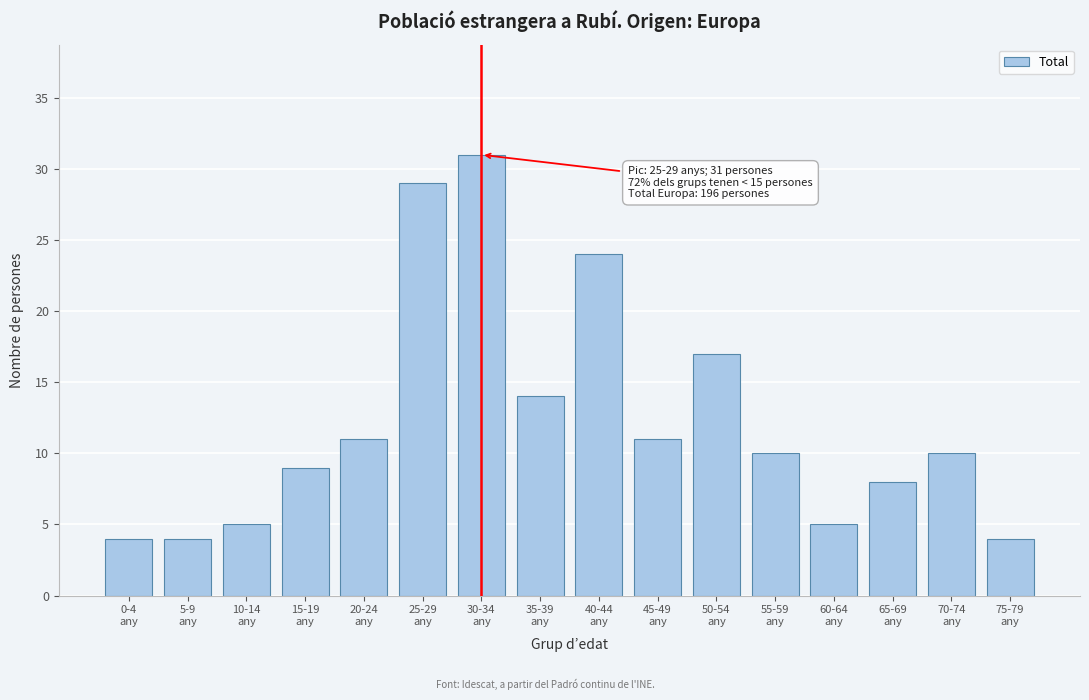

Reading right to left, what are all the values shown in this chart?

4	10	8	5	10	17	11	24	14	31	29	11	9	5	4	4